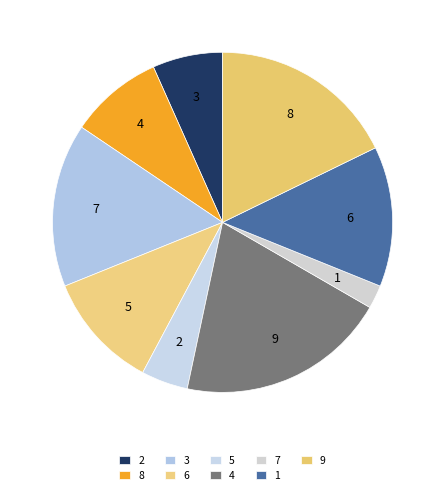

Count the number of slices in the pie.

9